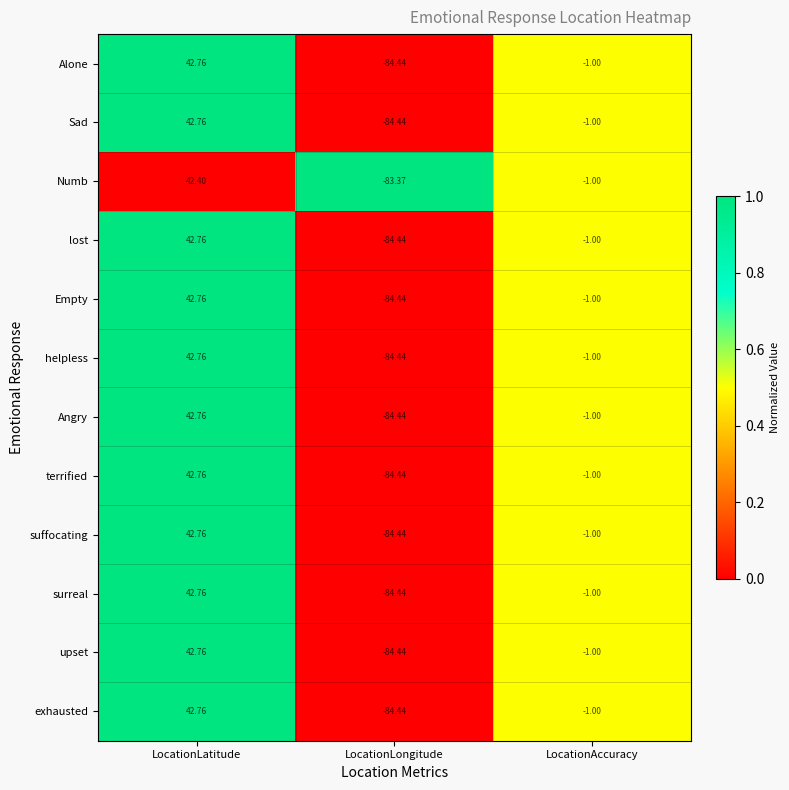

Rank the categories by terrified value from lowest to highest.

LocationLongitude, LocationAccuracy, LocationLatitude